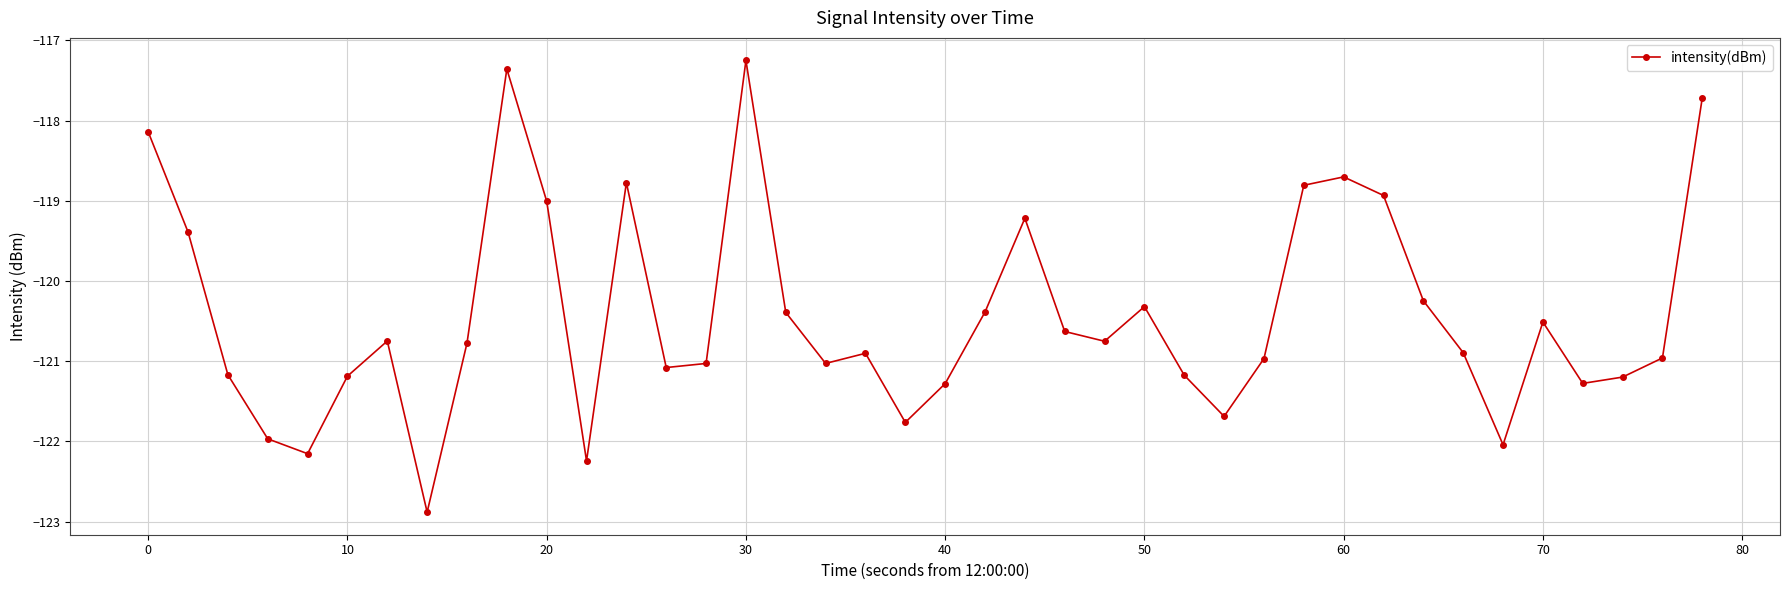

What is the value of the 39th point from the left?

-121.0